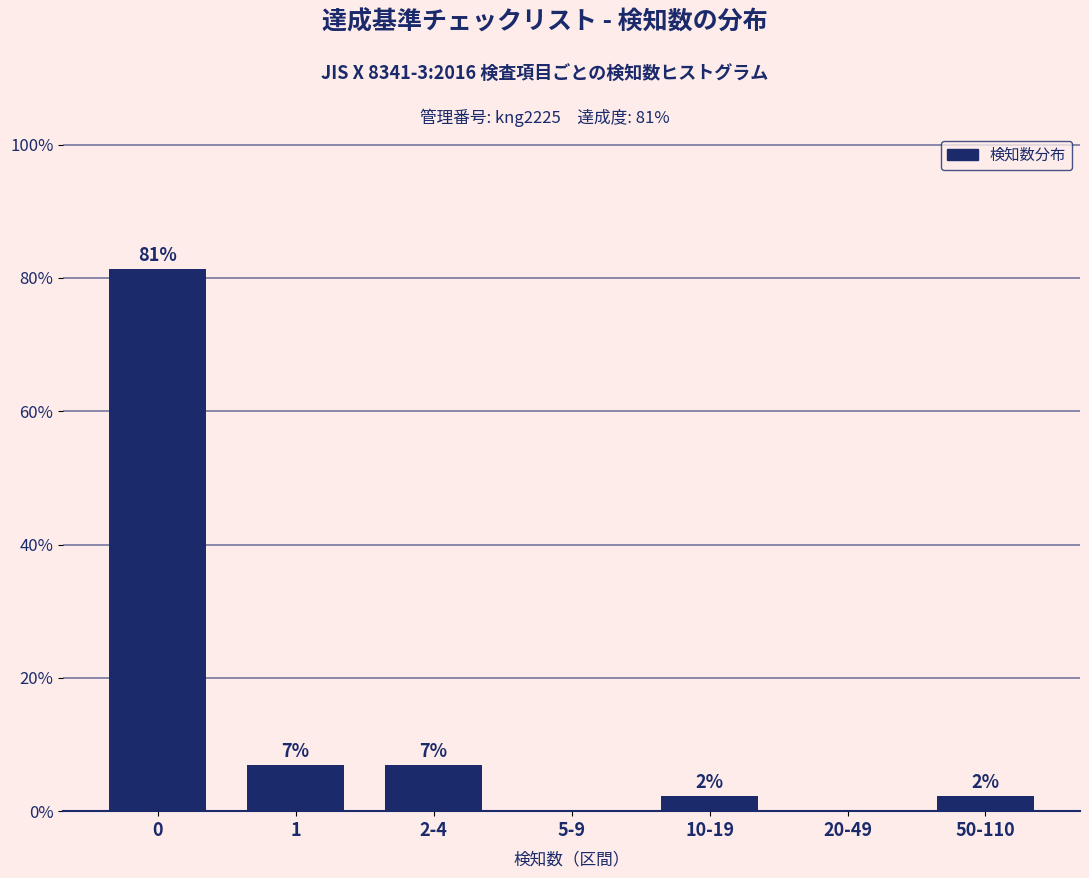

The value at 20-49 is 32.3. True or false?

False